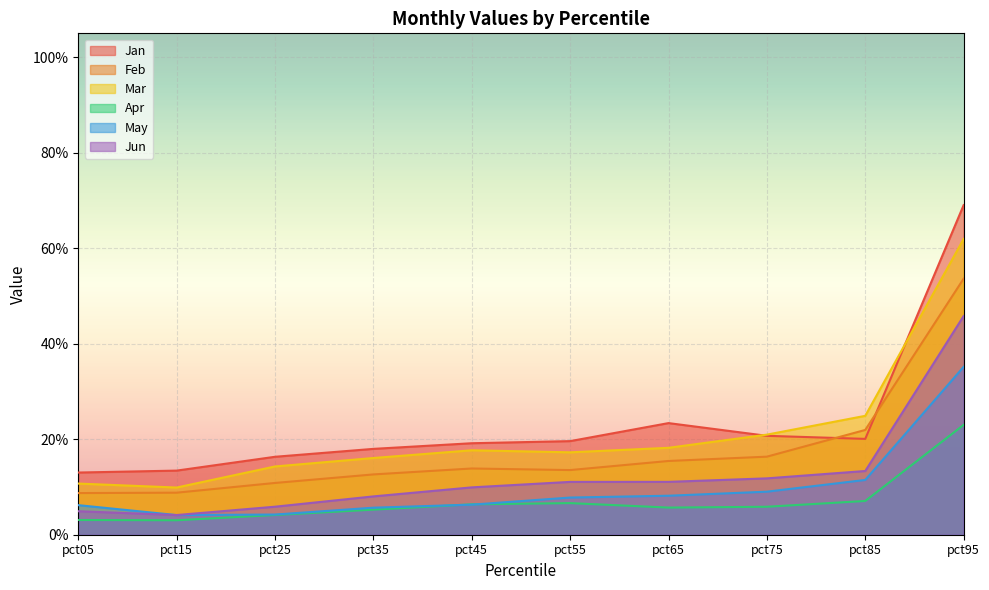

At pct35, list the series in order from largest to smallest.

Jan, Mar, Feb, Jun, May, Apr